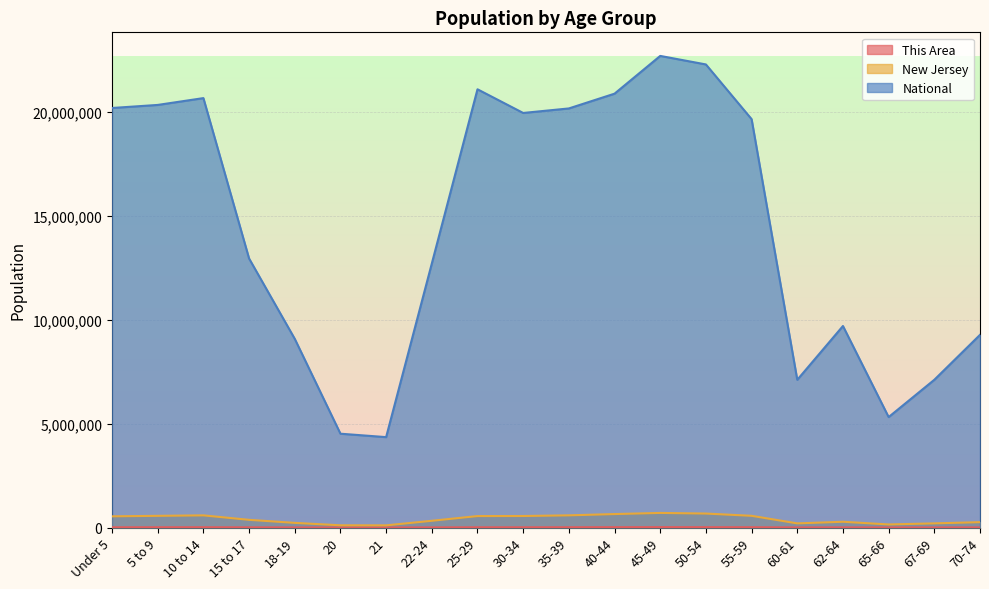

Where does the New Jersey series first go above 541020?

5 to 9